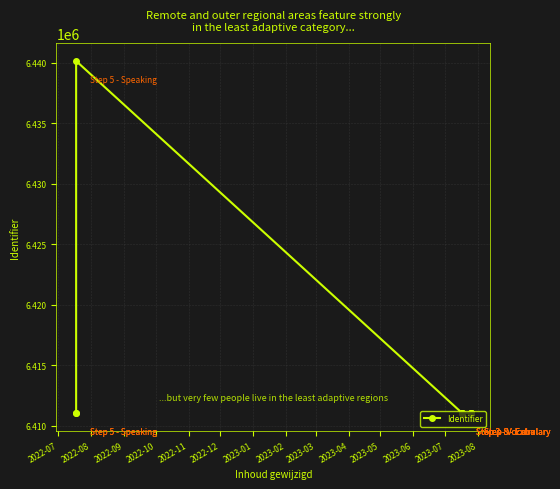

How many distinct data groups are displayed?

1